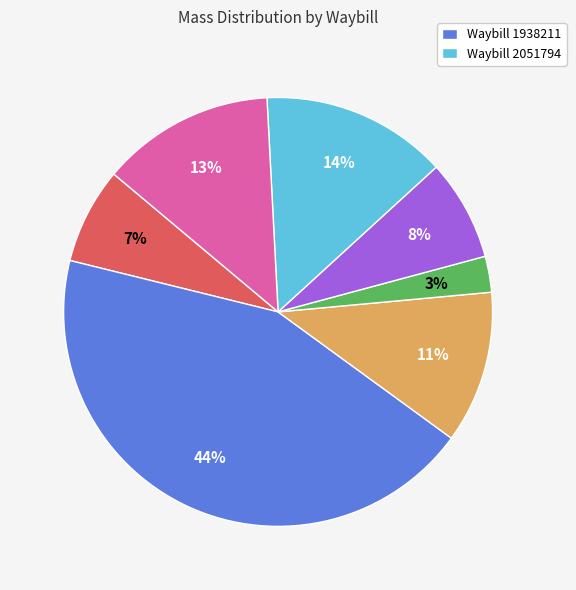

Is there any slice that represents more than half of the pie?

No